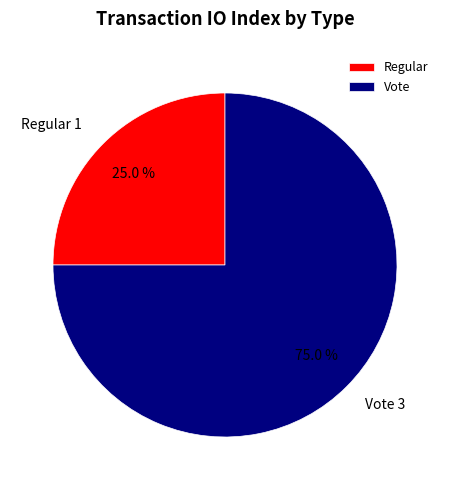

True or false: Vote accounts for 75% of the total.

True